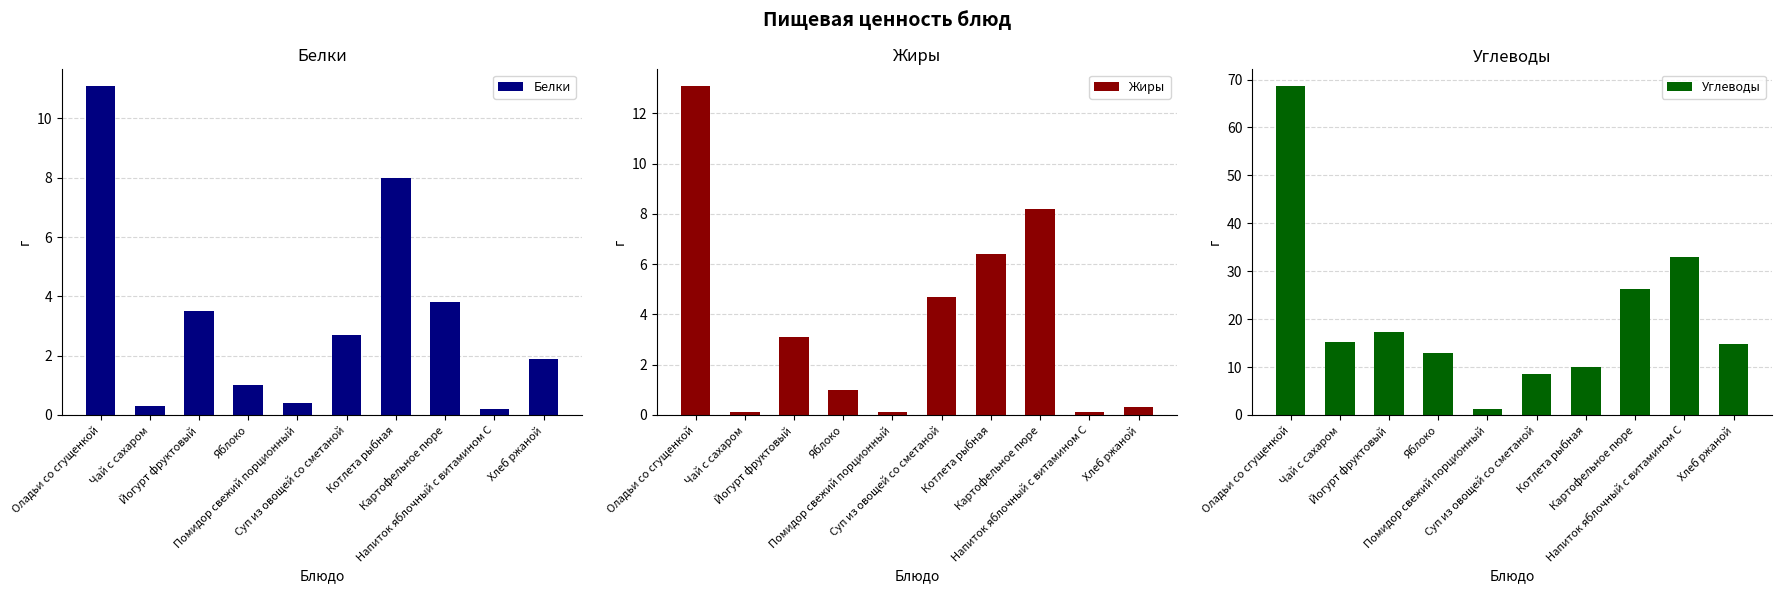

Are the bars horizontal?

No